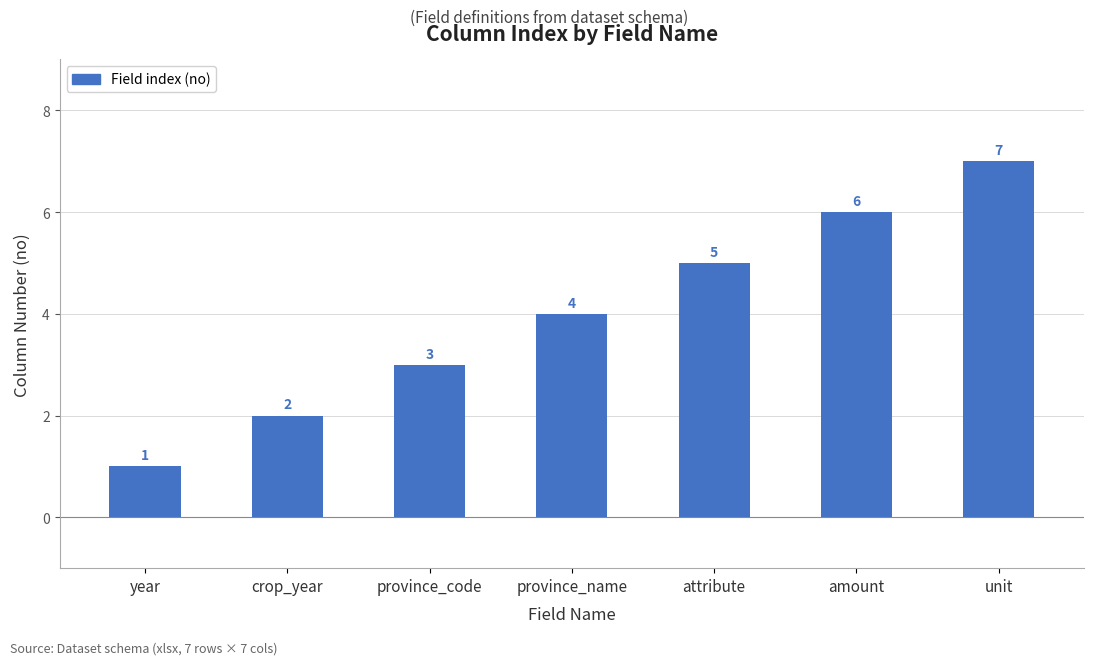

Does the chart contain any negative values?

No